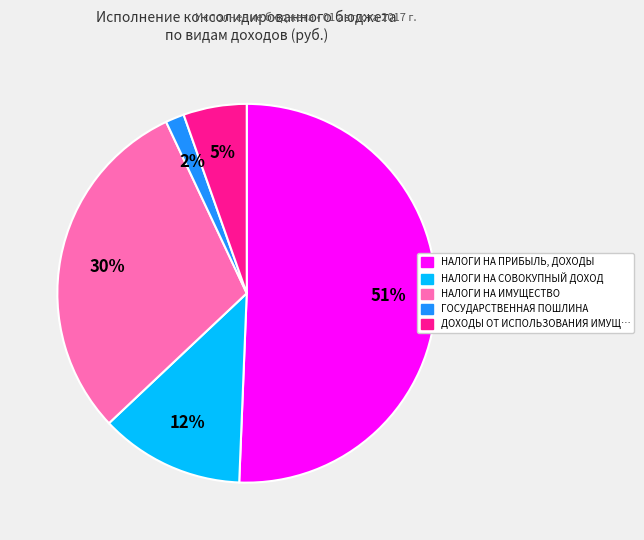

Is there any slice that represents more than half of the pie?

Yes